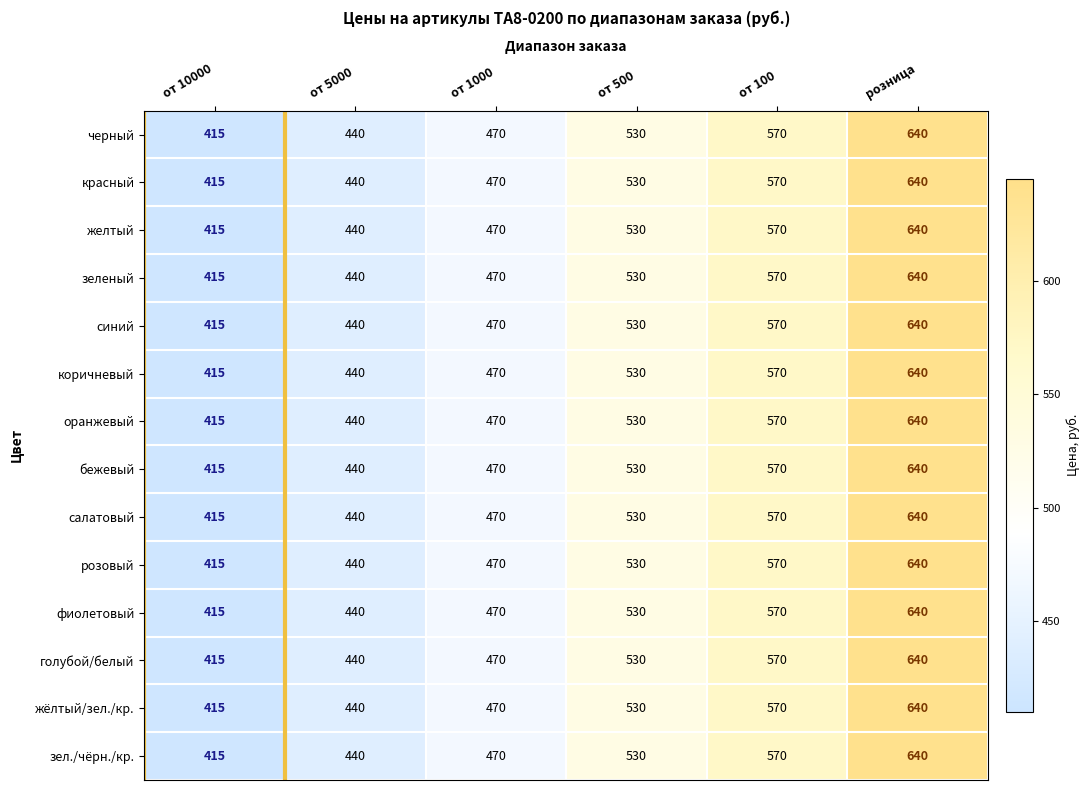

What is the greatest value displayed?

640